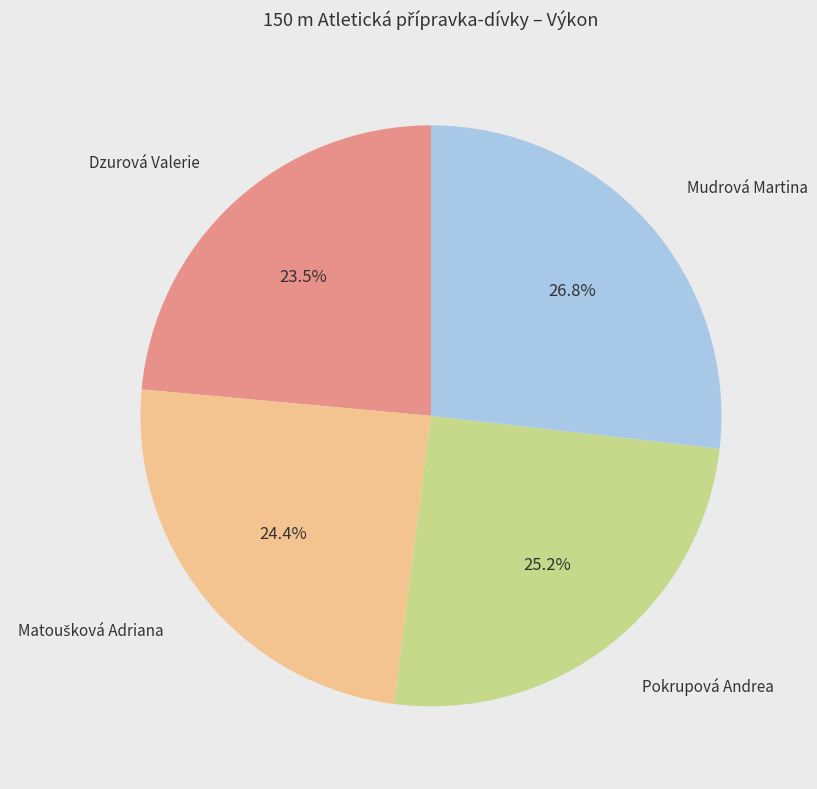

Is there any slice that represents more than half of the pie?

No